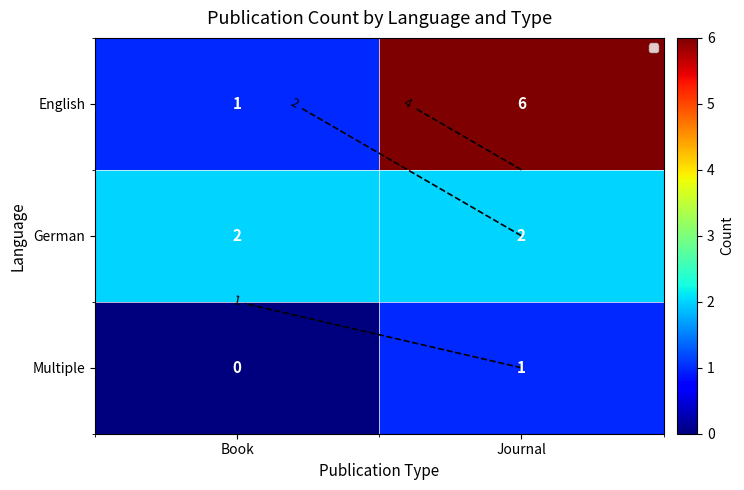

Which category has the lowest value in the German series?

Book